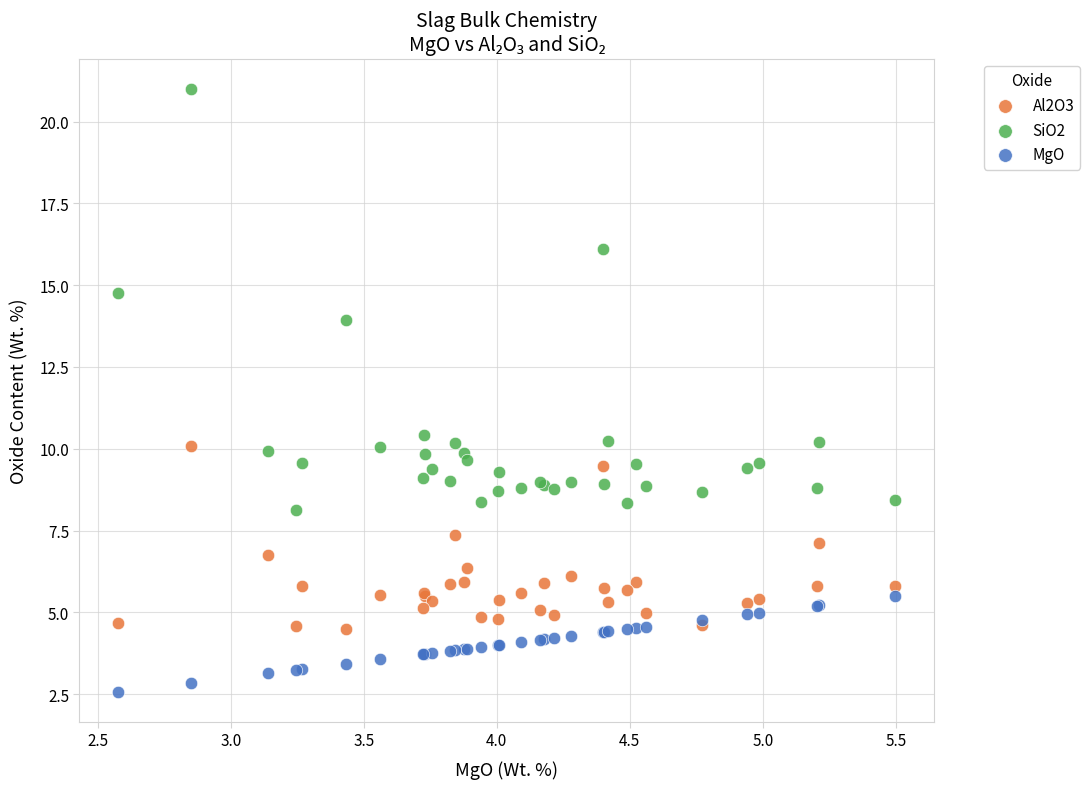

Which series contains the lowest Y value?

MgO